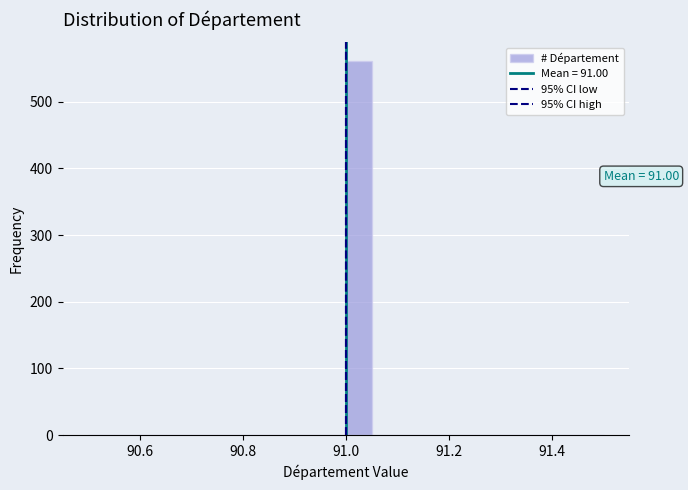

Around what value on the x-axis is the tallest bar? Give the approximate position of its centre, as read against the axis.

91.02